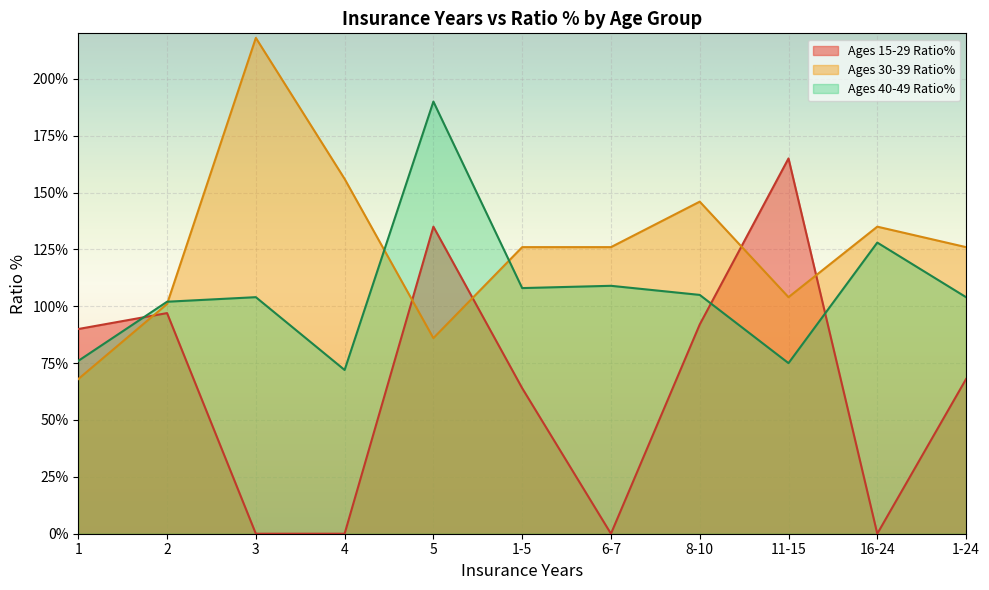

Is the value of Ages 15-29 Ratio% at 11-15 greater than the value of Ages 30-39 Ratio% at 2?

Yes